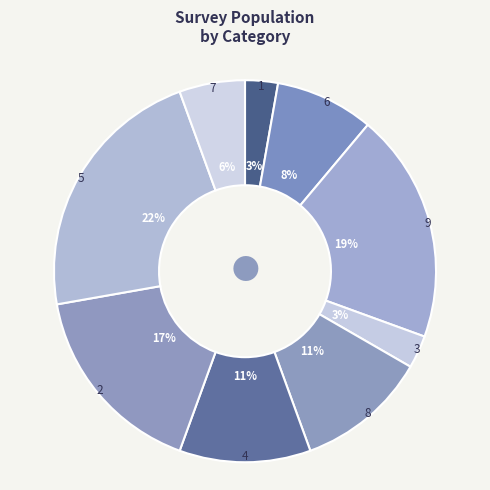

How many segments does this pie chart have?

9